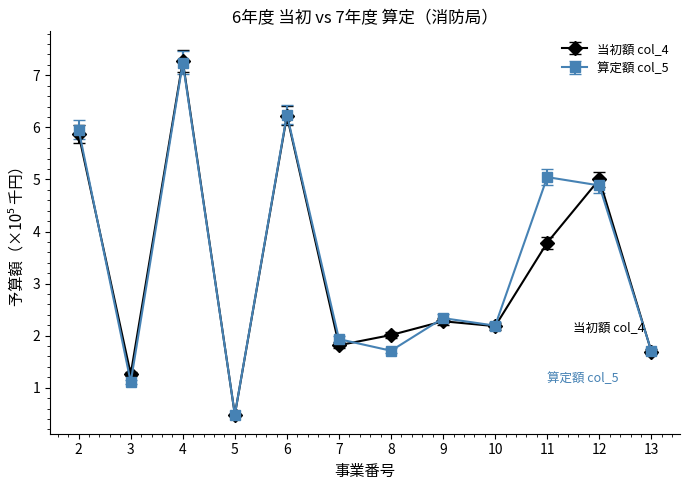

What is the value of the 当初額 col_4 point at the 2nd from the left?

1.3